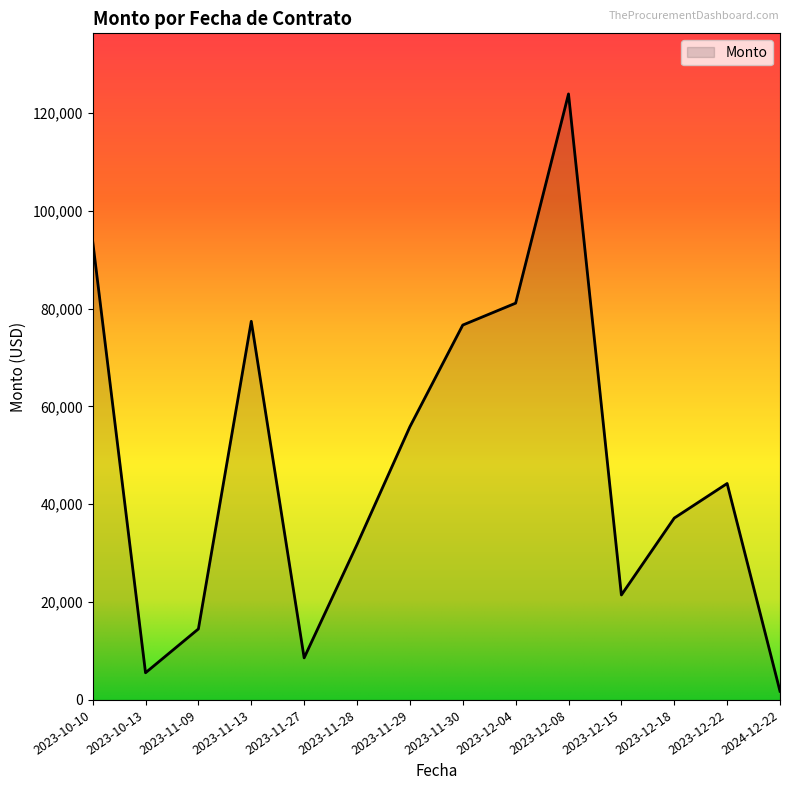

Where is the data nearest to the value 62817?

2023-11-29